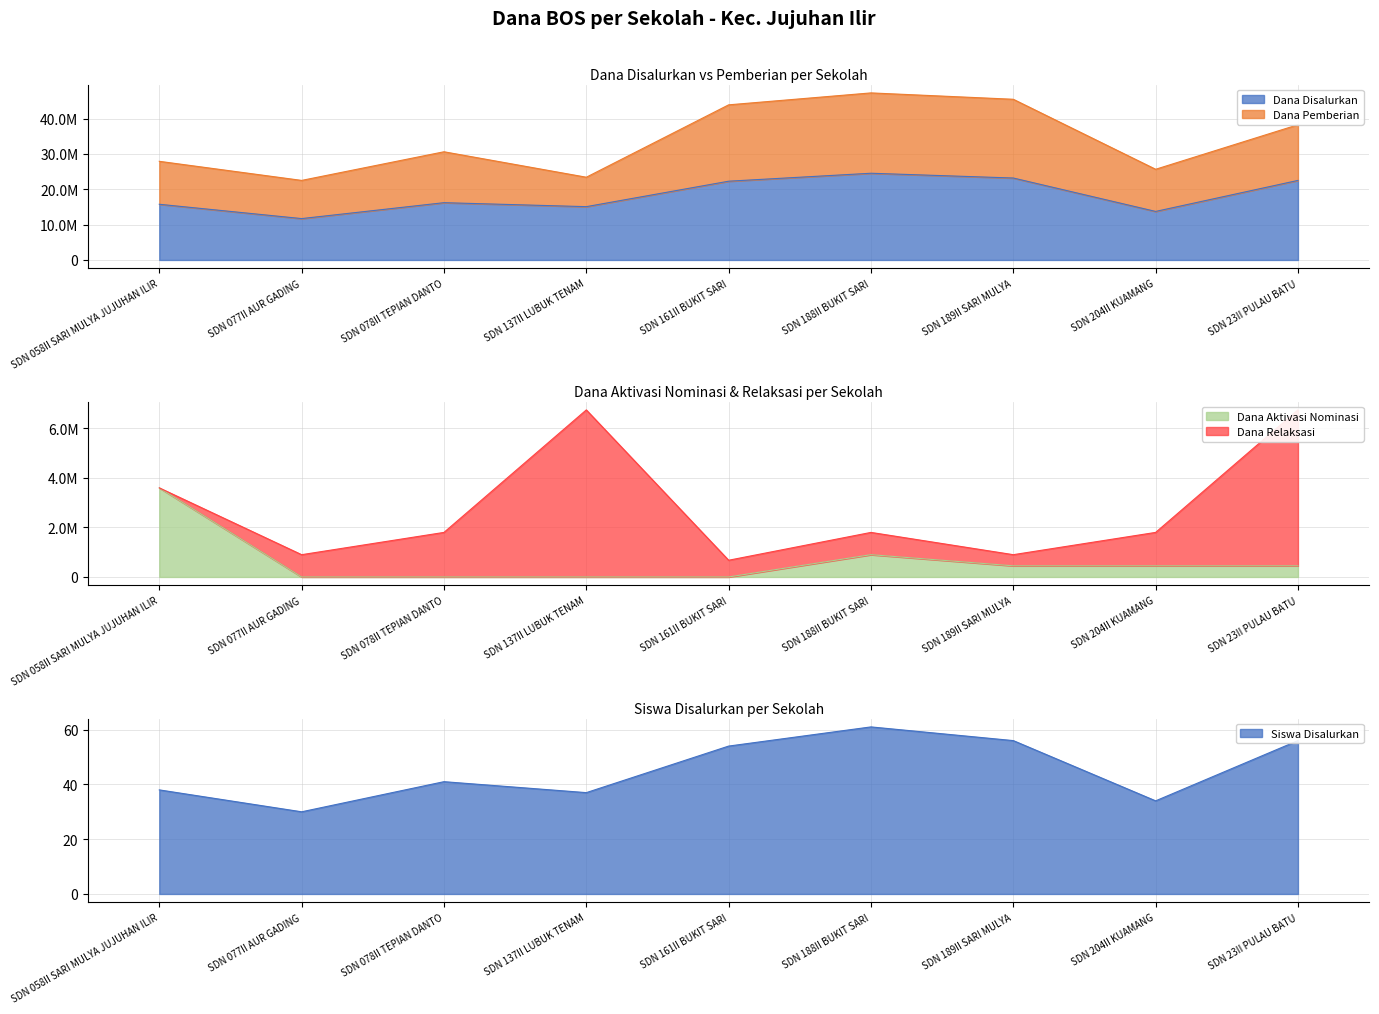

Between SDN 137II LUBUK TENAM and SDN 058II SARI MULYA JUJUHAN ILIR, which is larger?

SDN 058II SARI MULYA JUJUHAN ILIR